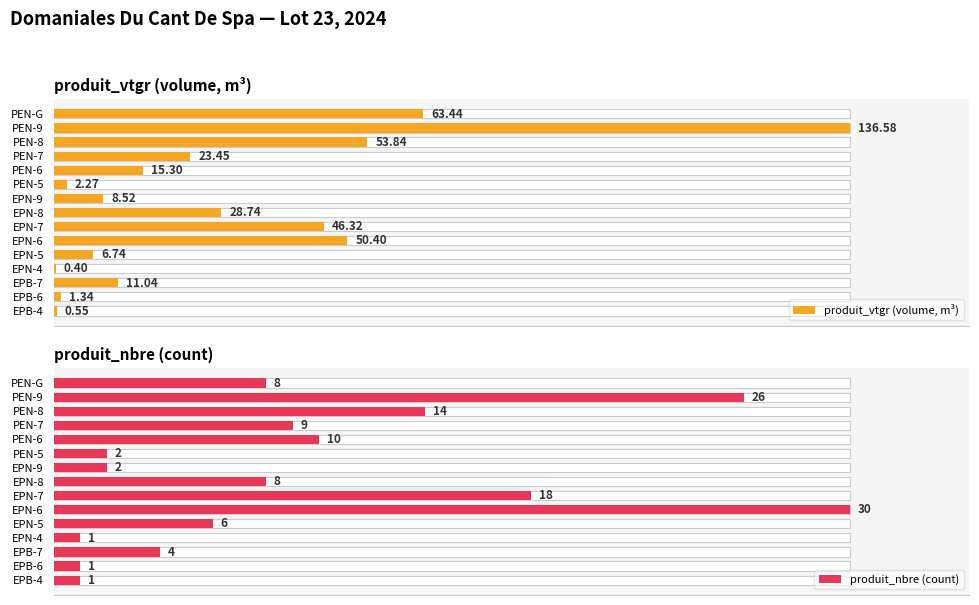

Which series has the widest spread of values?

produit_vtgr (volume, m³)